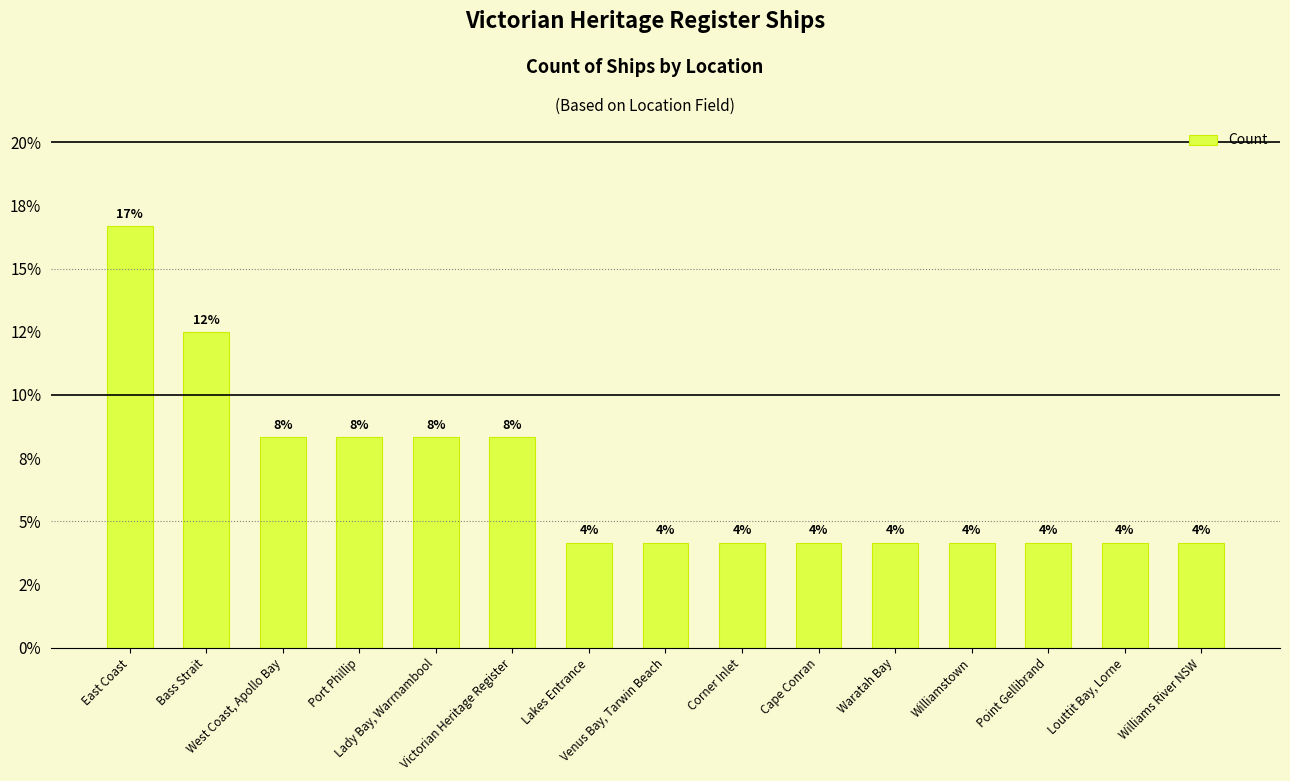

Reading left to right, transcribe all the data shown in this chart.

16.7	12.5	8.3	8.3	8.3	8.3	4.2	4.2	4.2	4.2	4.2	4.2	4.2	4.2	4.2